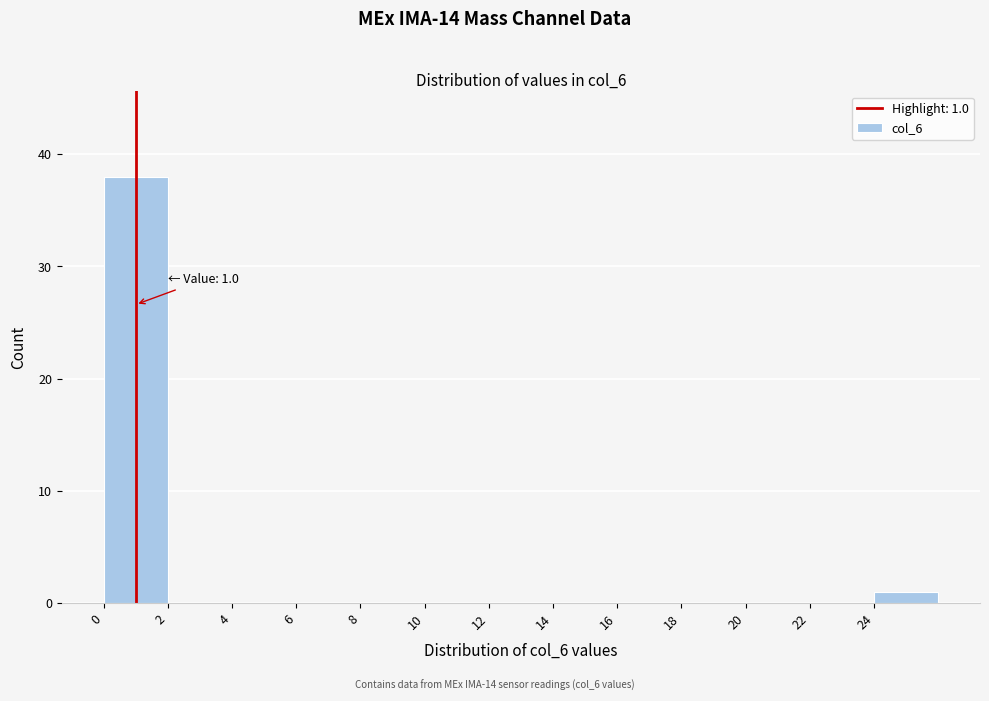

Over which range of the x-axis is the bar tallest?

0 to 2